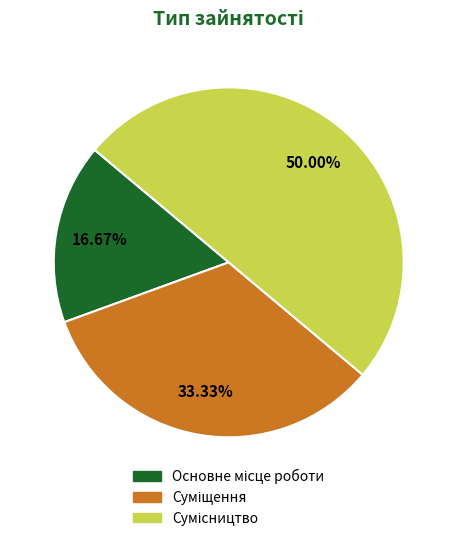

Count the number of slices in the pie.

3